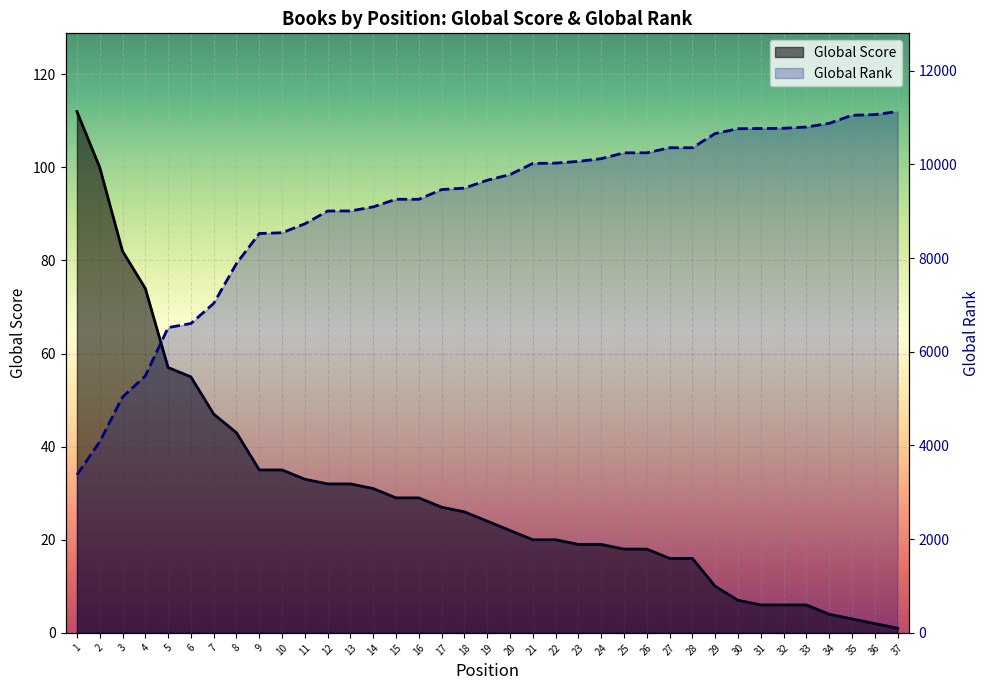

Does the chart display data point markers on the line(s)?

No